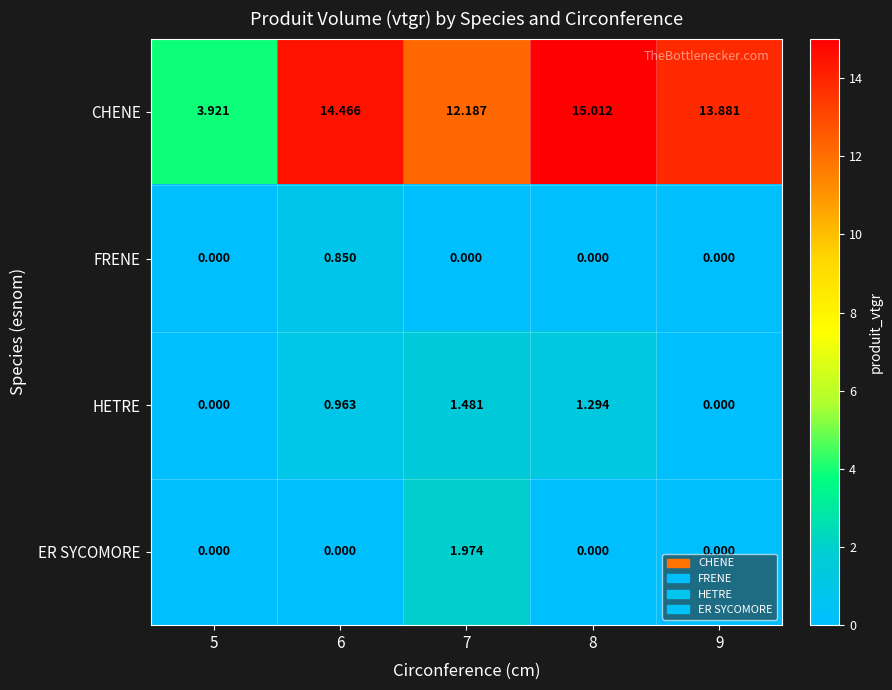

What is the spread (max minus min) of values at 6?

14.5